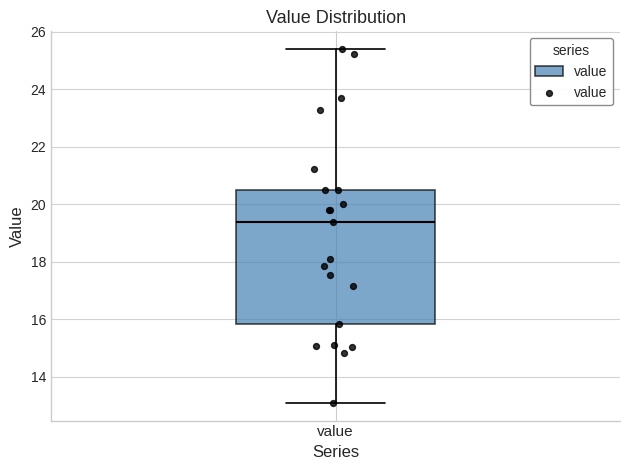

Transcribe this box plot: give where the median line is, the range the box spans, and where the two whiskers end, as read against the y-axis. The values are not printed on the chart, so give them approximately, as read against the axis.

median 19.4, box 15.8 to 20.6, whiskers 13.2 to 25.4